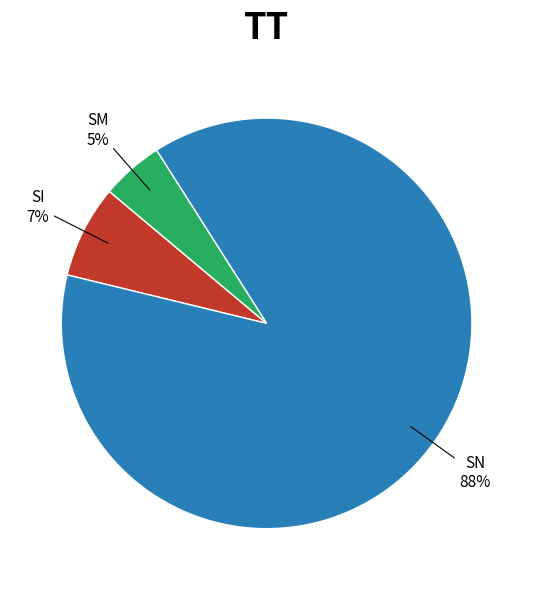

Does SM represent more than half of the total?

No